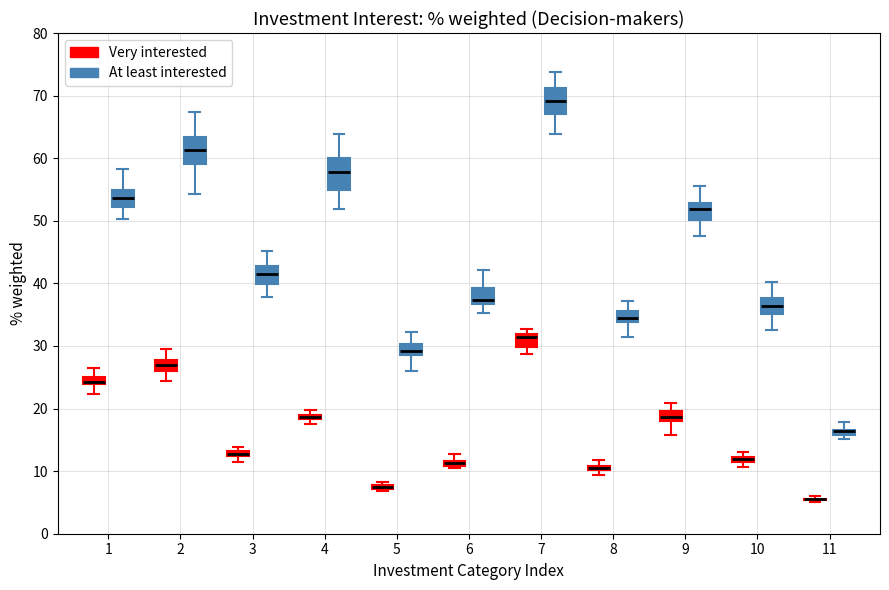

Where is the lower edge of the box for 5 (Very interested) on the y-axis? The values are not printed on the chart, so give them approximately, as read against the axis.

7